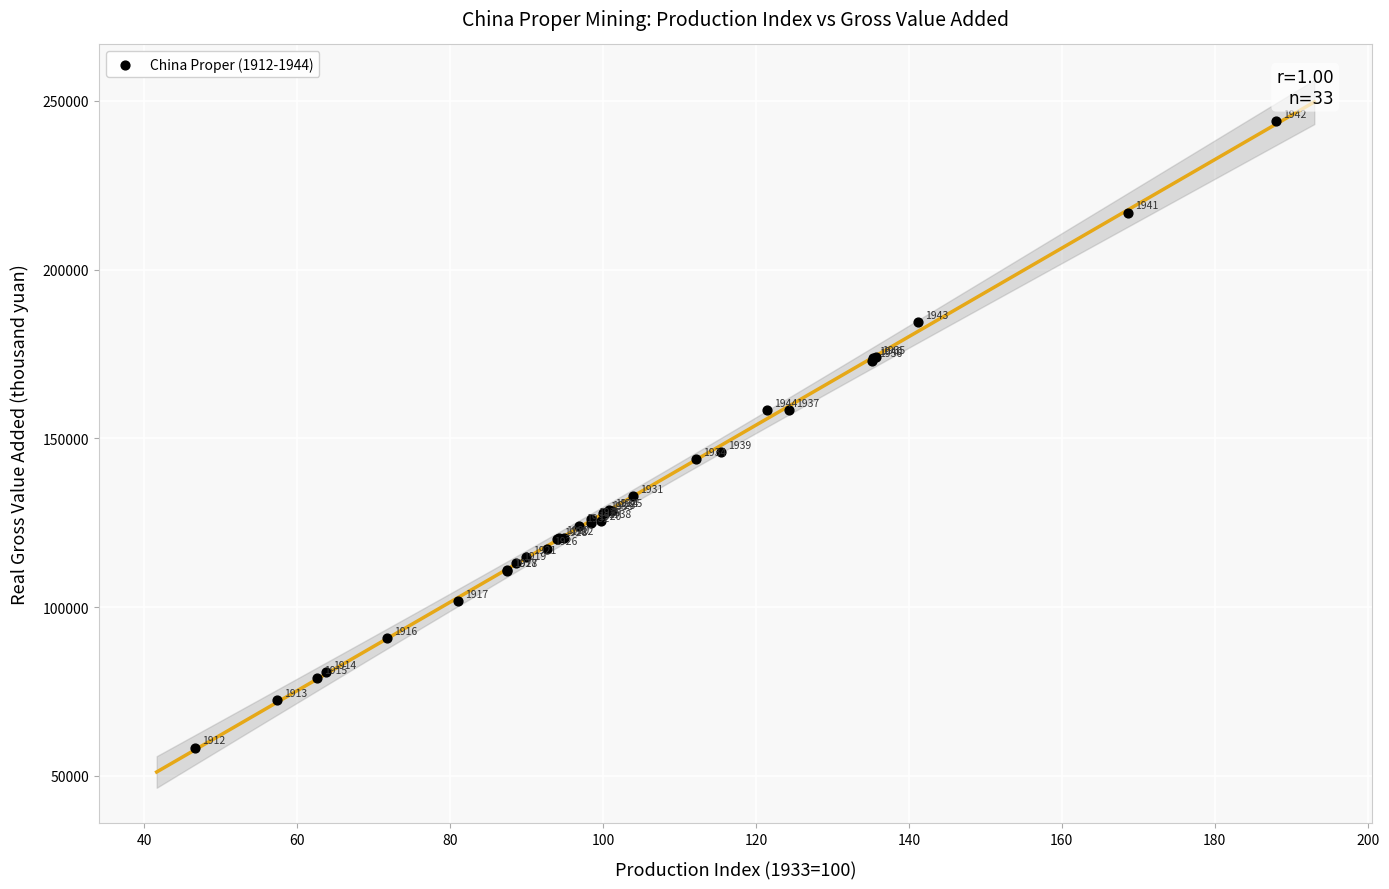

What Y value in the scatter plot is closest to 151135?

146031.4